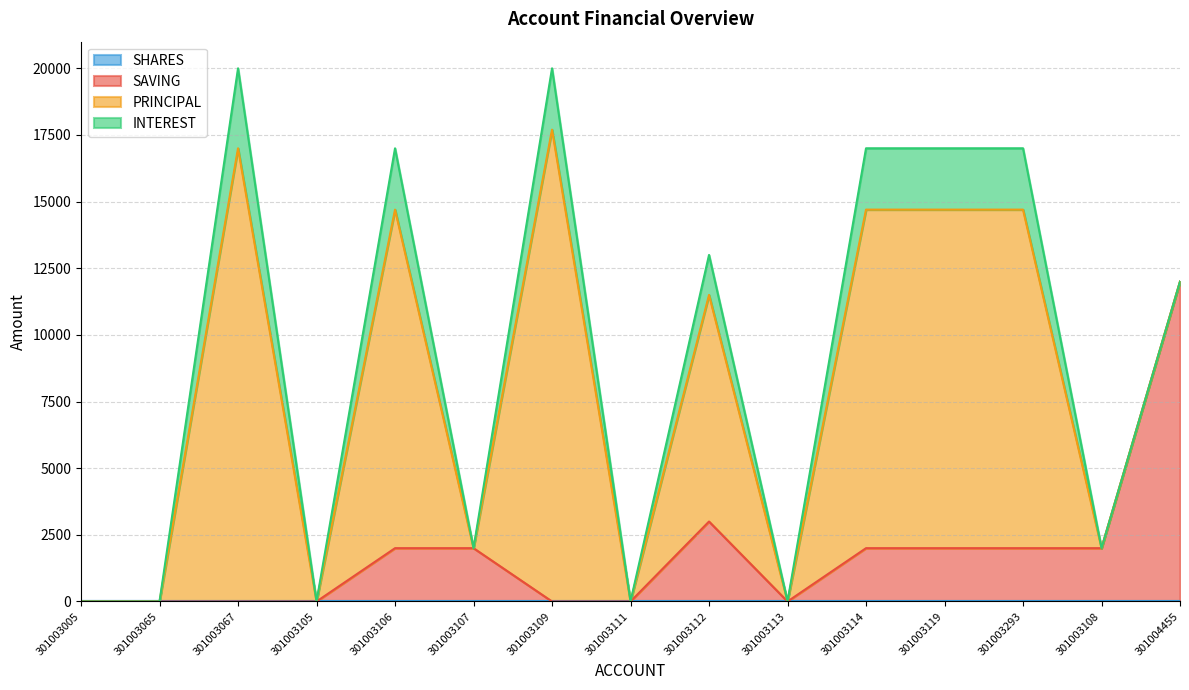

How many categories are shown in the chart?

15